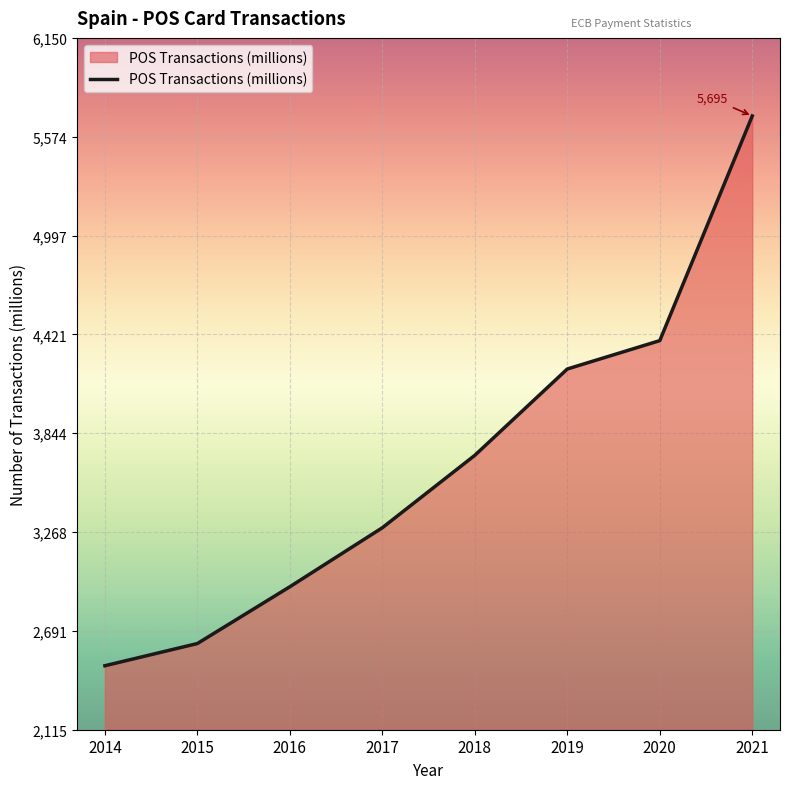

How many lines are shown in the chart?

1